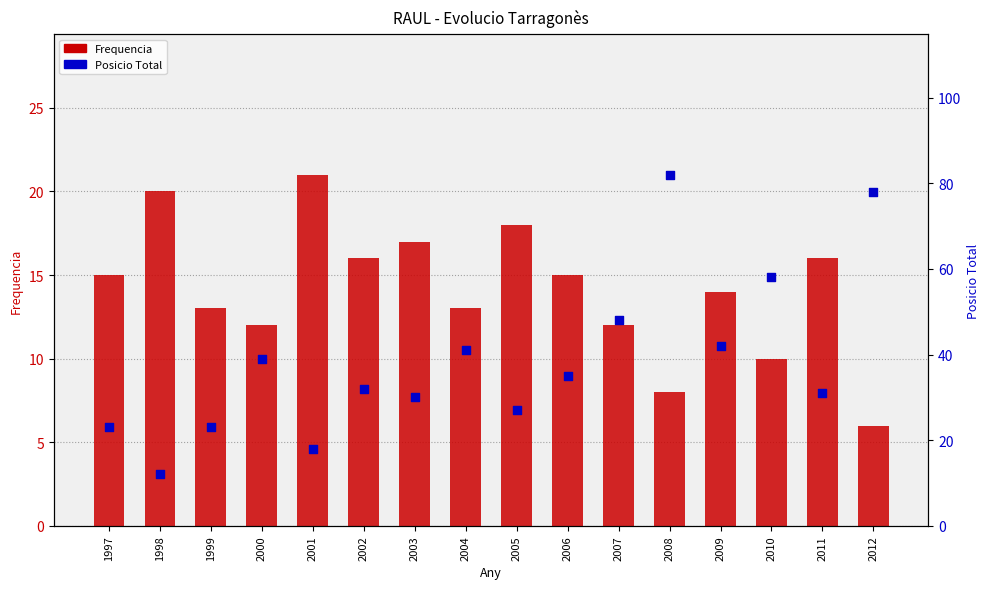

Is the value of Frequencia at 2001 greater than the value of Posicio Total at 2008?

No